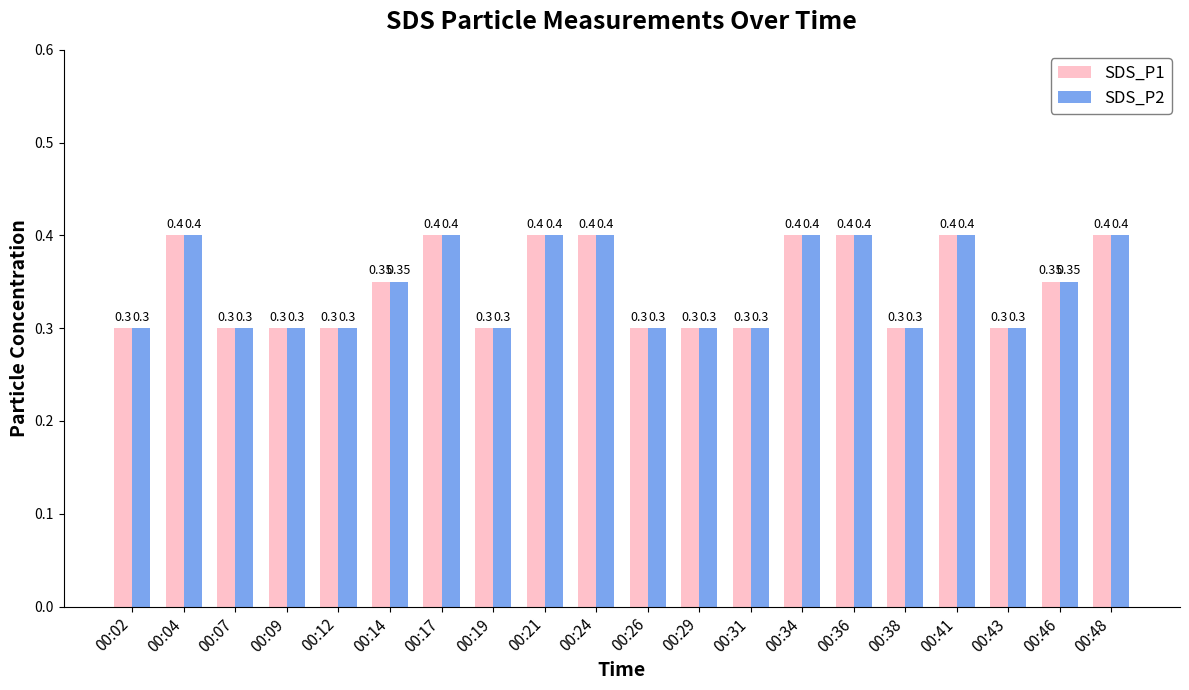

What is the sum of the SDS_P1 values at 00:07 and 00:48?

0.7